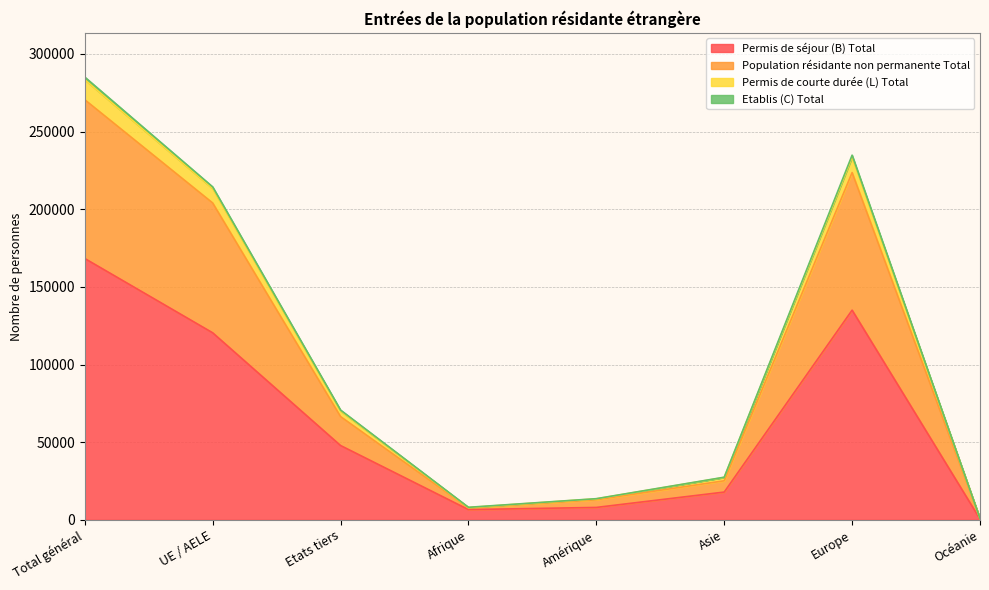

How many lines are shown in the chart?

4